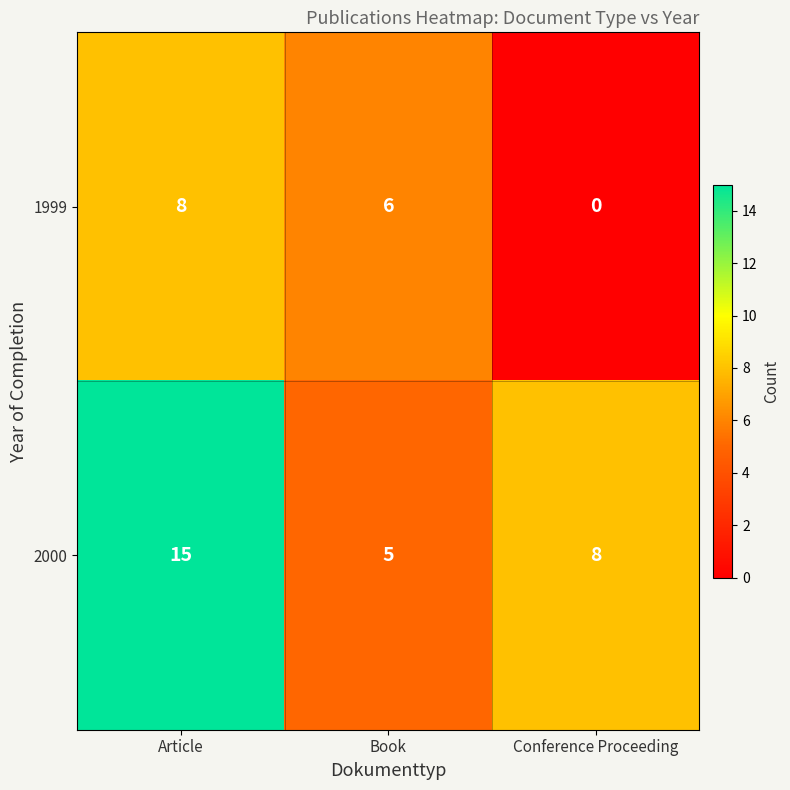

What is the greatest value displayed?

15